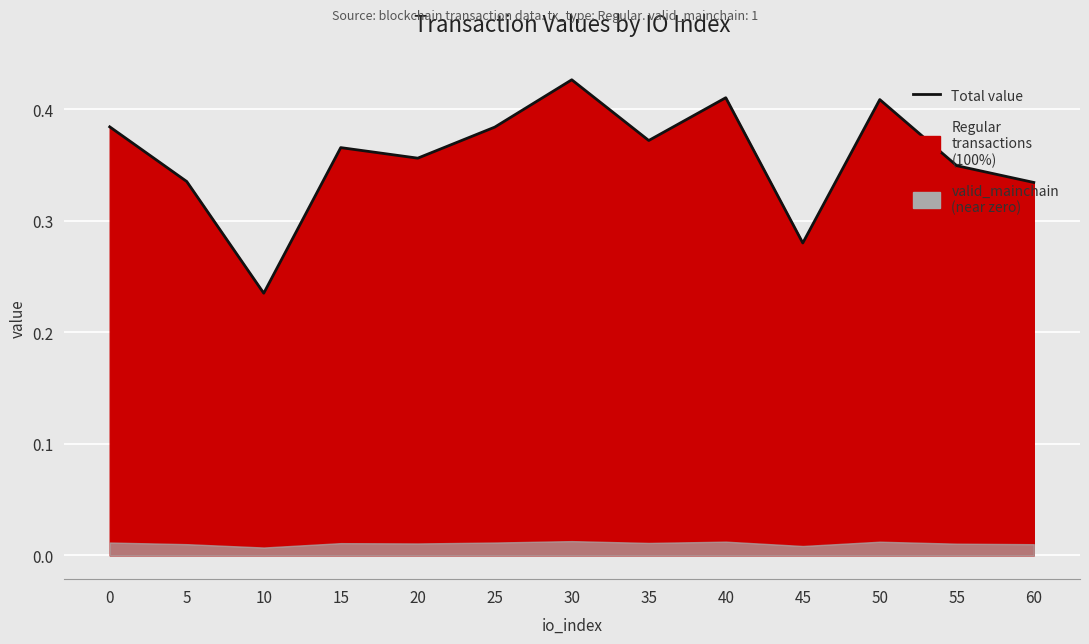

Reading right to left, what are all the values shown in this chart?

0.3	0.3	0.4	0.3	0.4	0.4	0.4	0.4	0.4	0.4	0.2	0.3	0.4